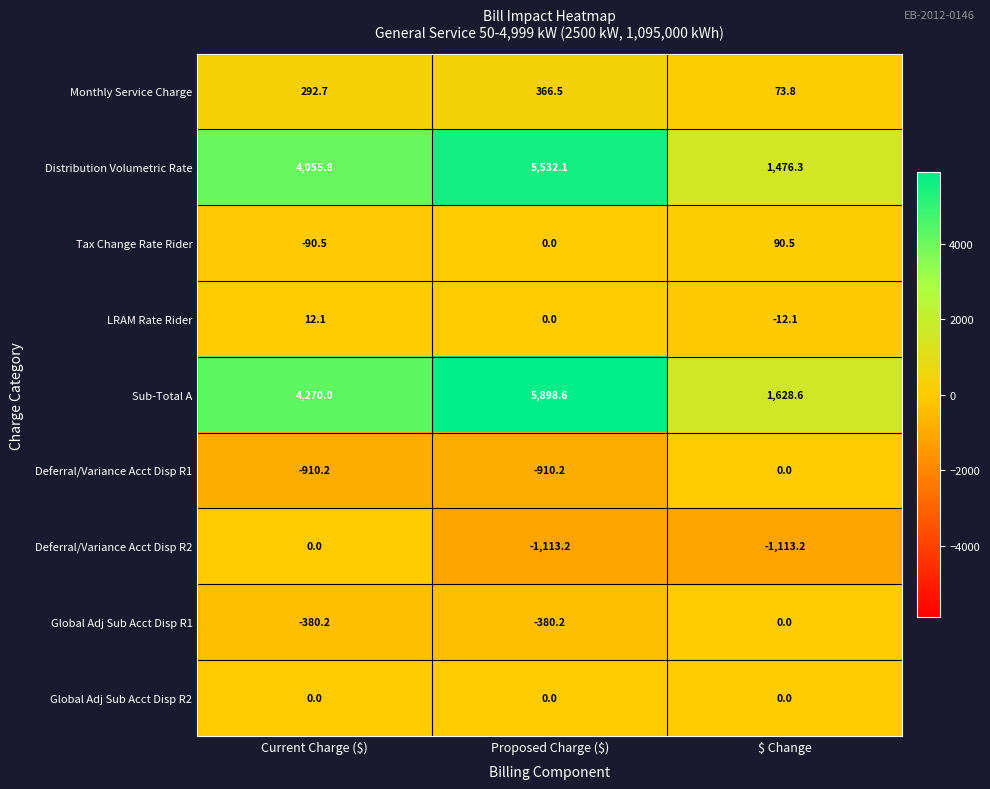

At which category is the sum across all series the highest?

Proposed Charge ($)